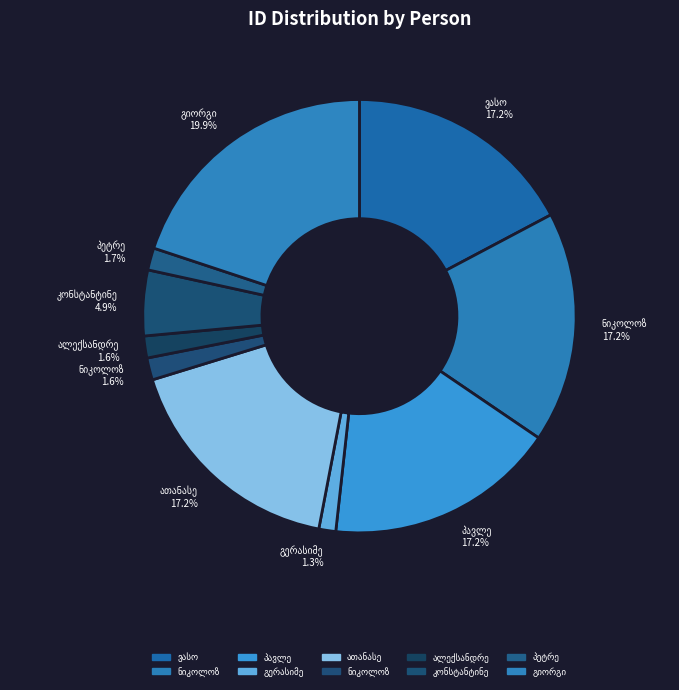

How many segments does this pie chart have?

10